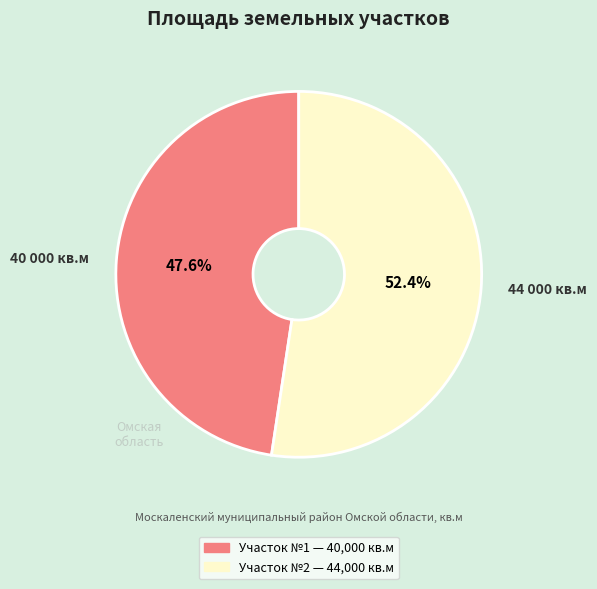

Rank the categories by value from highest to lowest.

44 000 кв.м, 40 000 кв.м